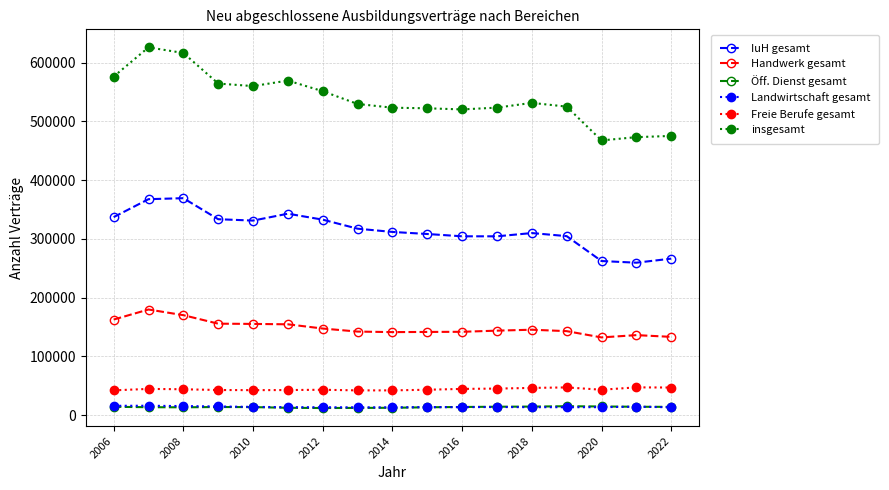

True or false: Freie Berufe gesamt has more than 2 points higher than both neighbors.

True